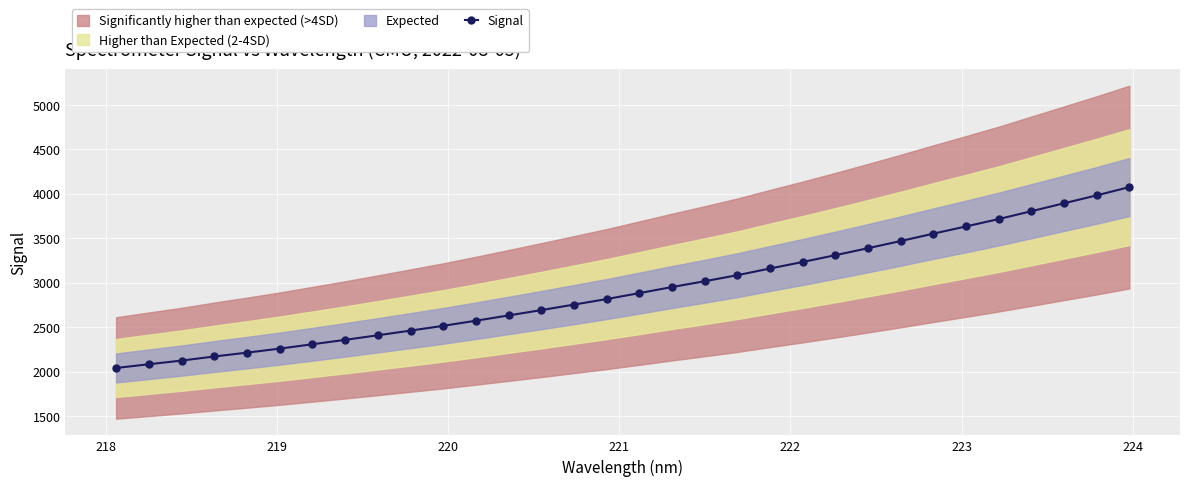

What is the value of the Signal point at the 21st from the left?

3159.8